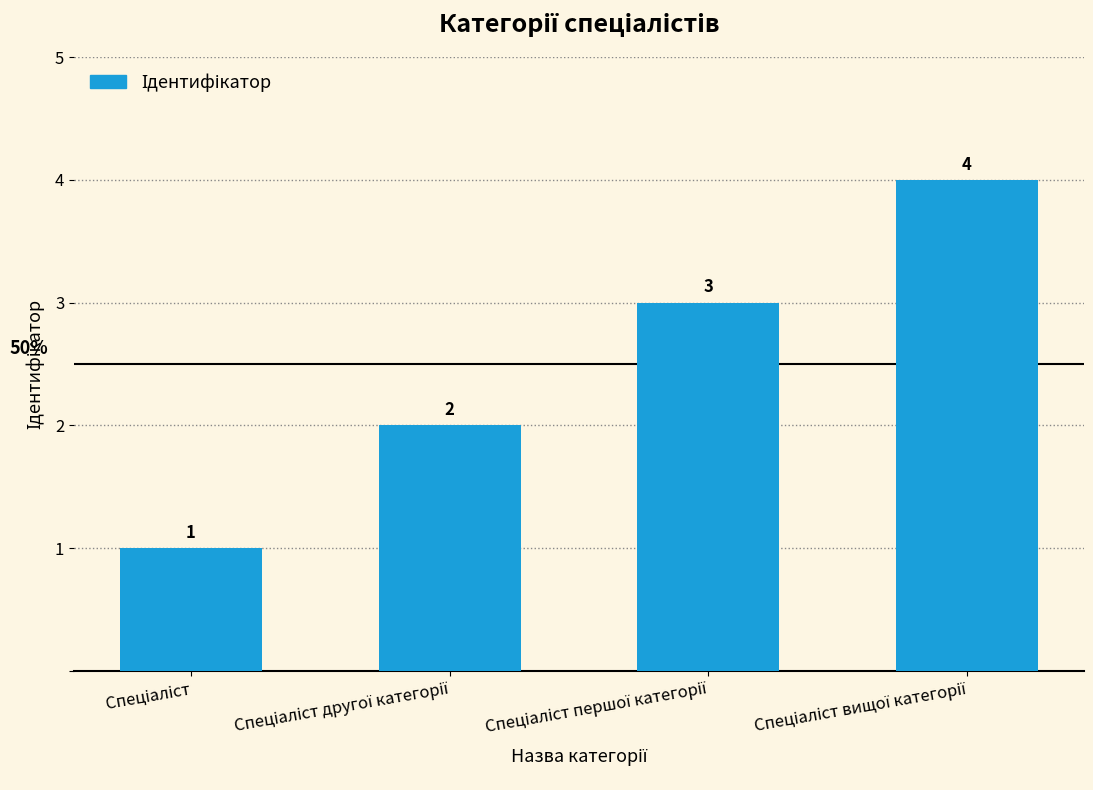

How many values are between 2 and 4?

3